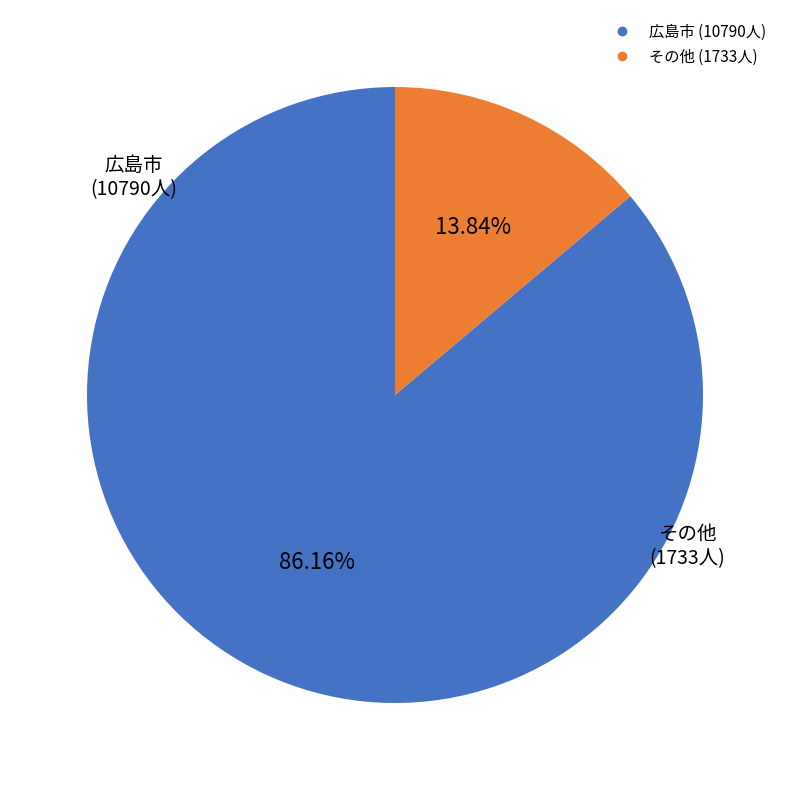

Is there a majority slice in this chart?

Yes